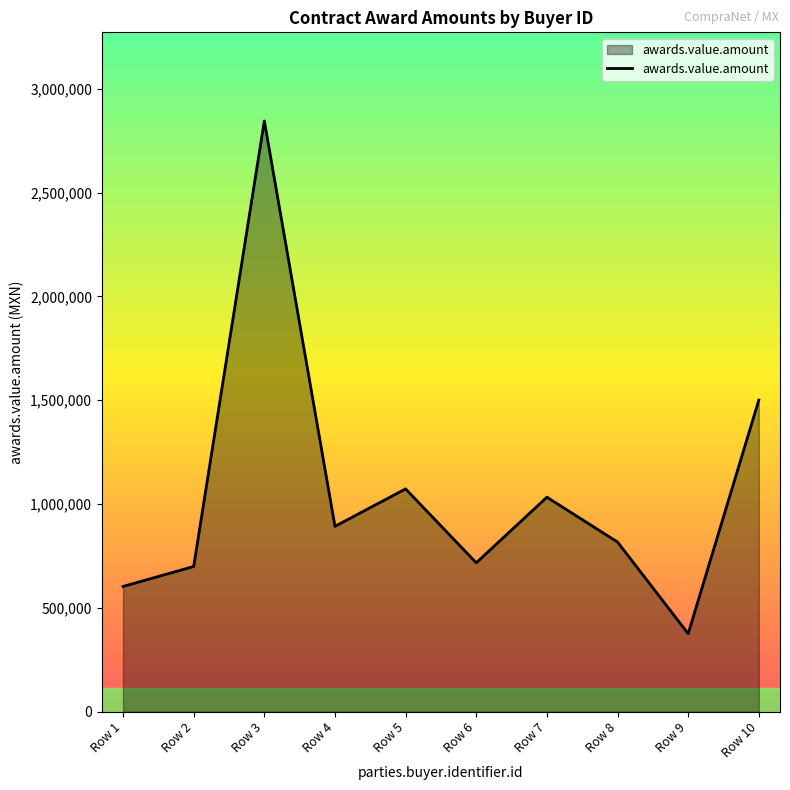

What is the ratio of the value at Row 9 to the value at Row 5?

0.4